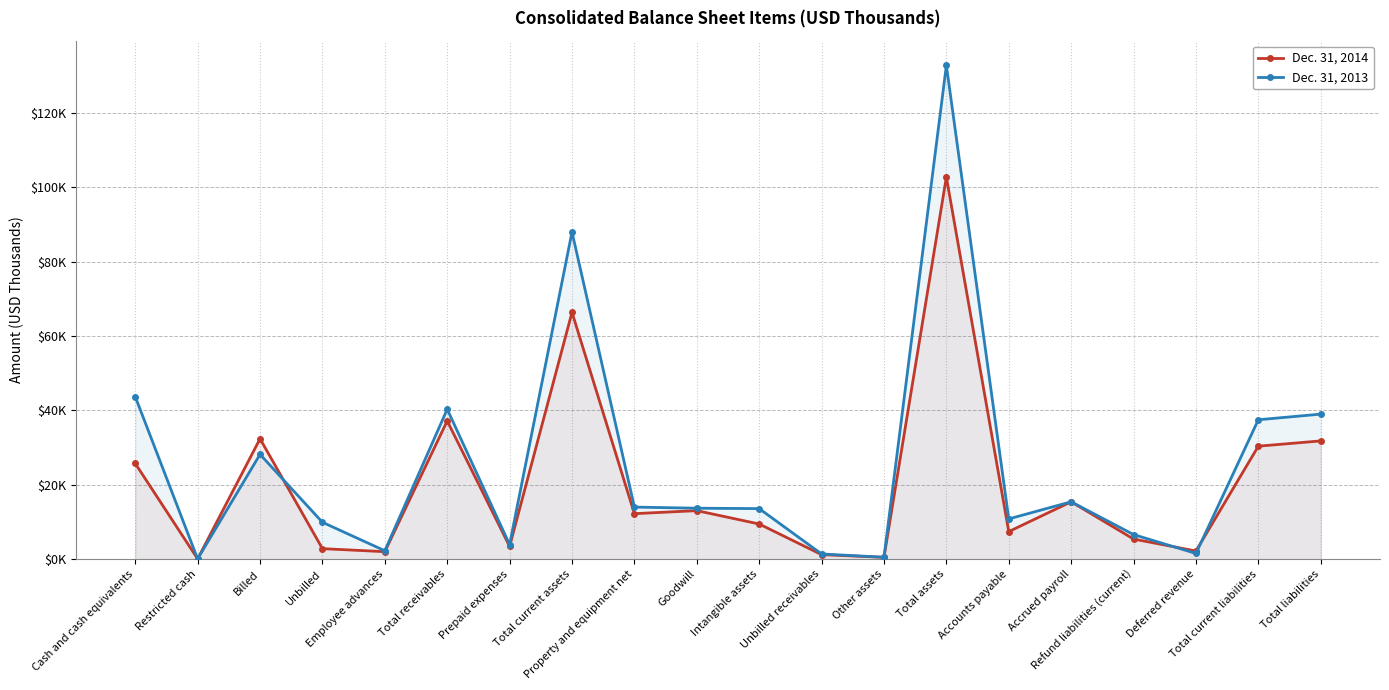

Which has a higher value, Total liabilities or Unbilled?

Total liabilities